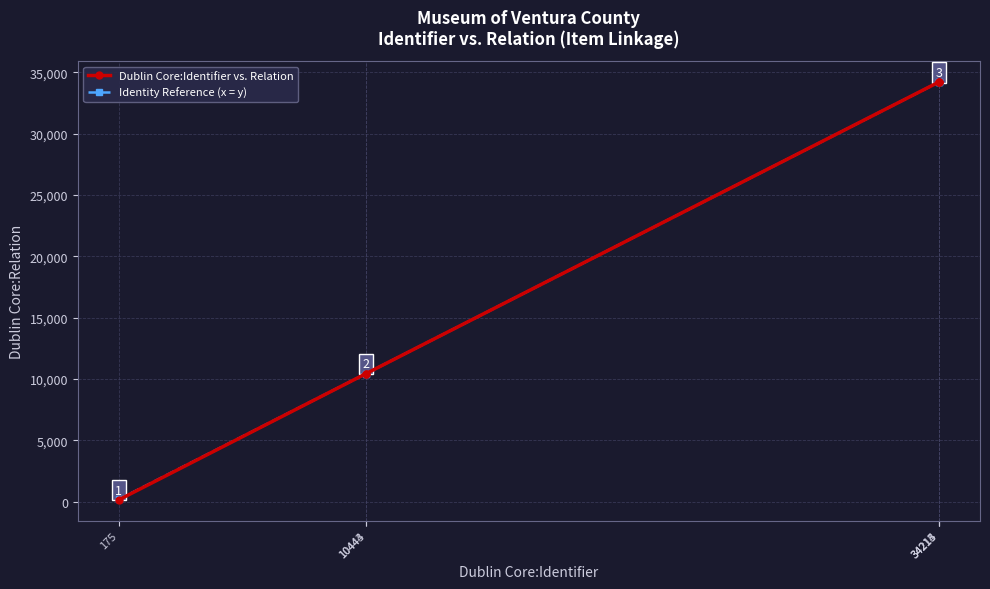

At how many categories does at least one series exceed 17396?

3